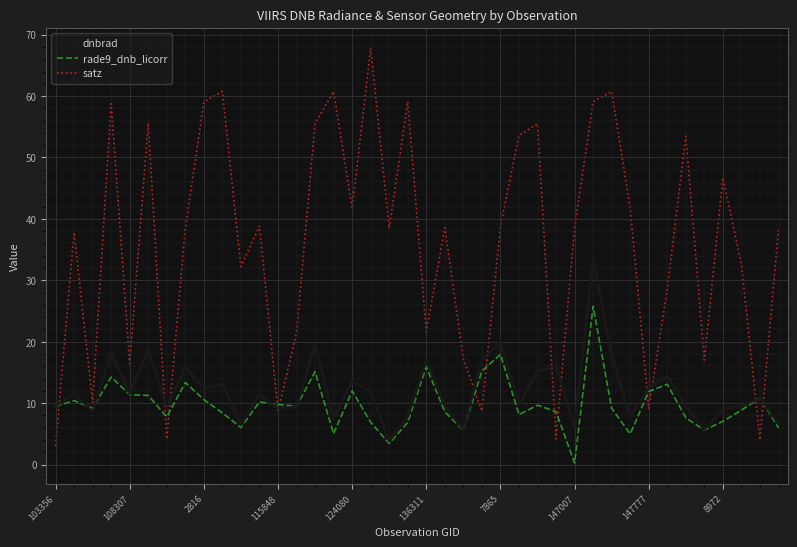

What is the greatest value displayed?

67.8